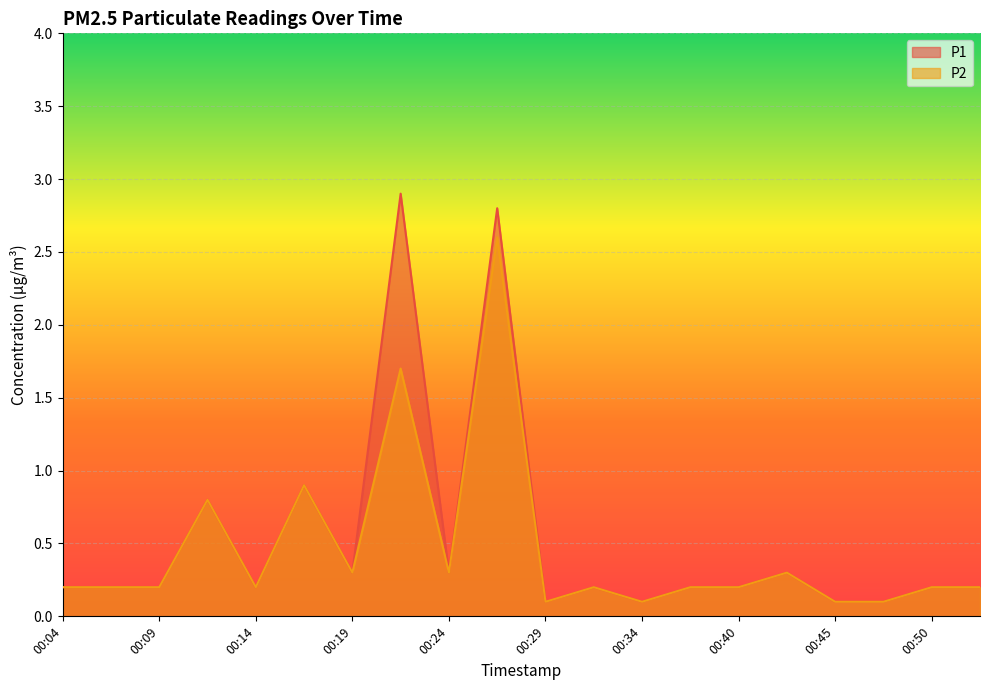

What is the value of the P2 point at the 20th from the left?

0.2